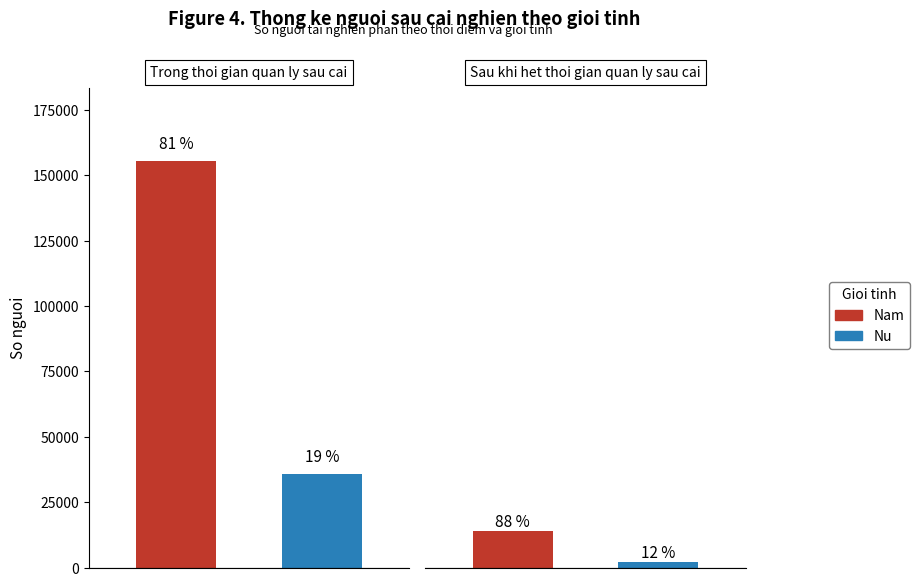

Is it true that Nam equals 8709 at 1?

False